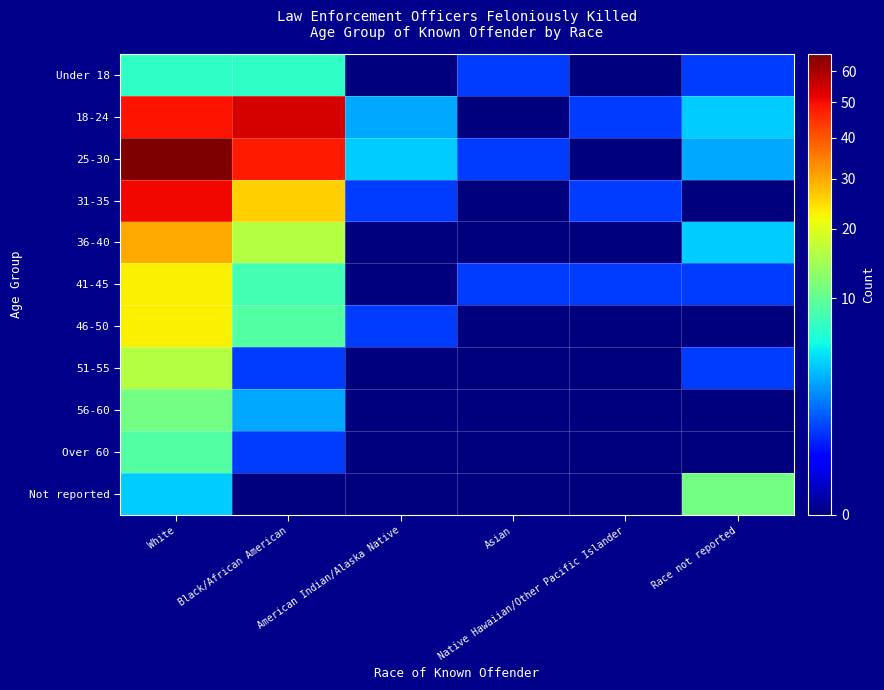

Which series changed the most between White and Race not reported?

25-30